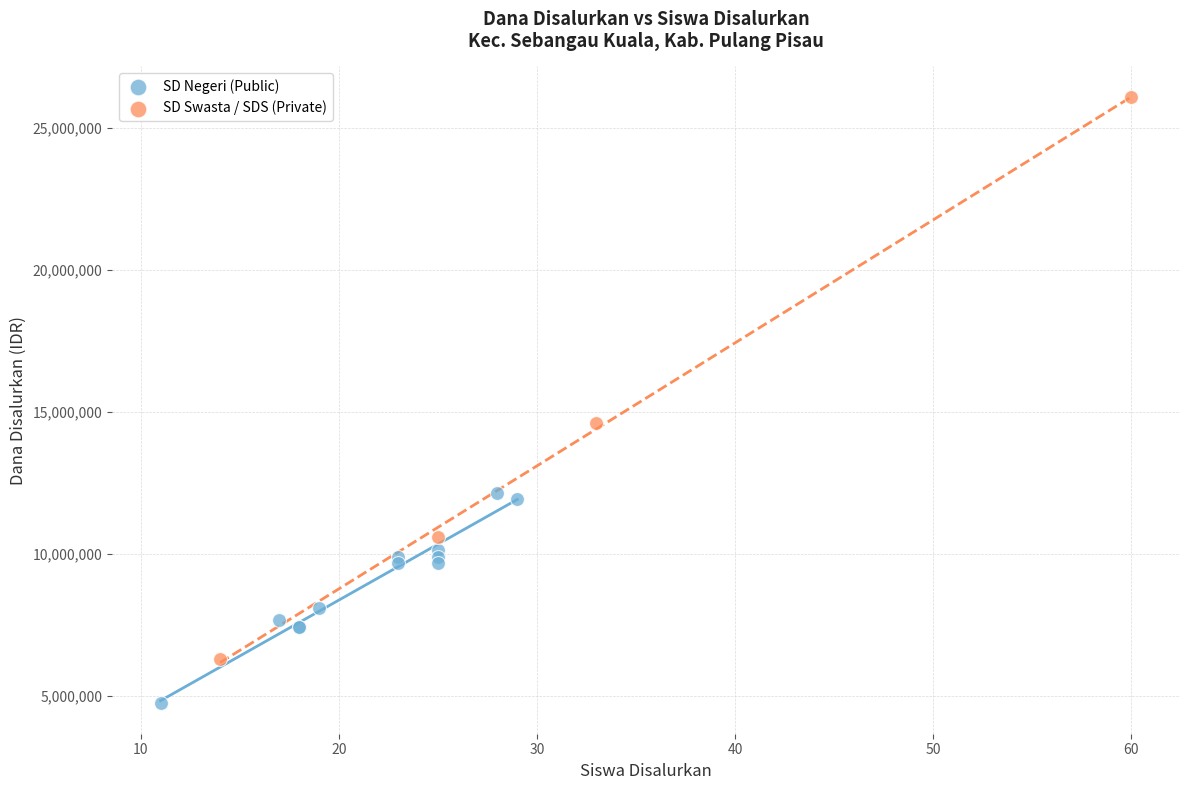

Which series reaches the maximum Y coordinate?

SD Swasta / SDS (Private)